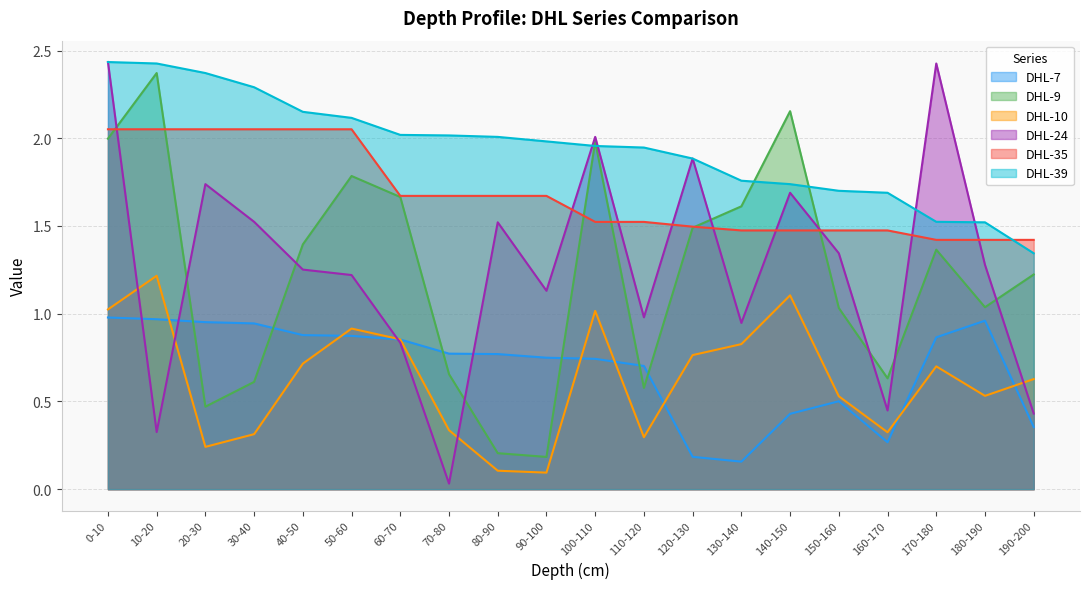

In DHL-7, how many points are lower than both neighbors (excluding endpoints)?

2